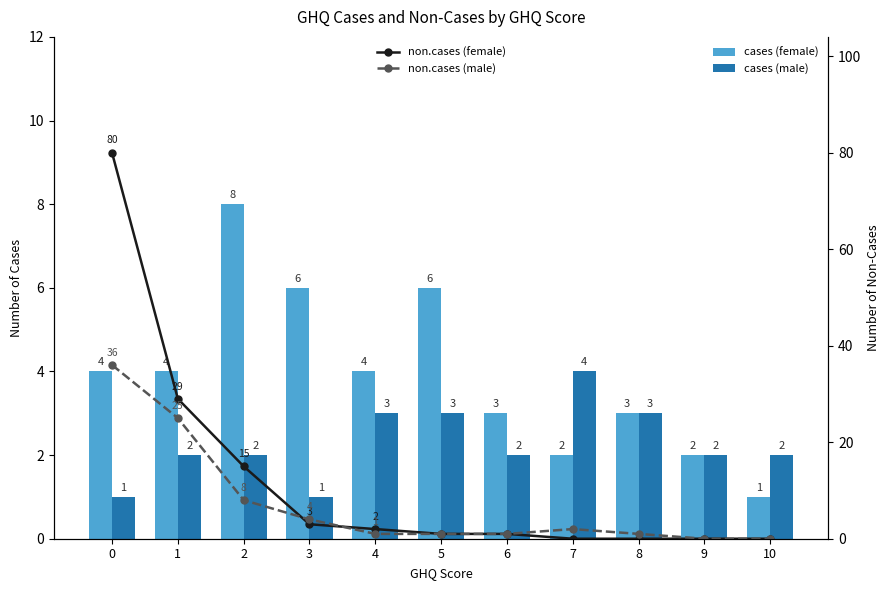

What is the value of the cases (female) bar at the 10th from the left?

2